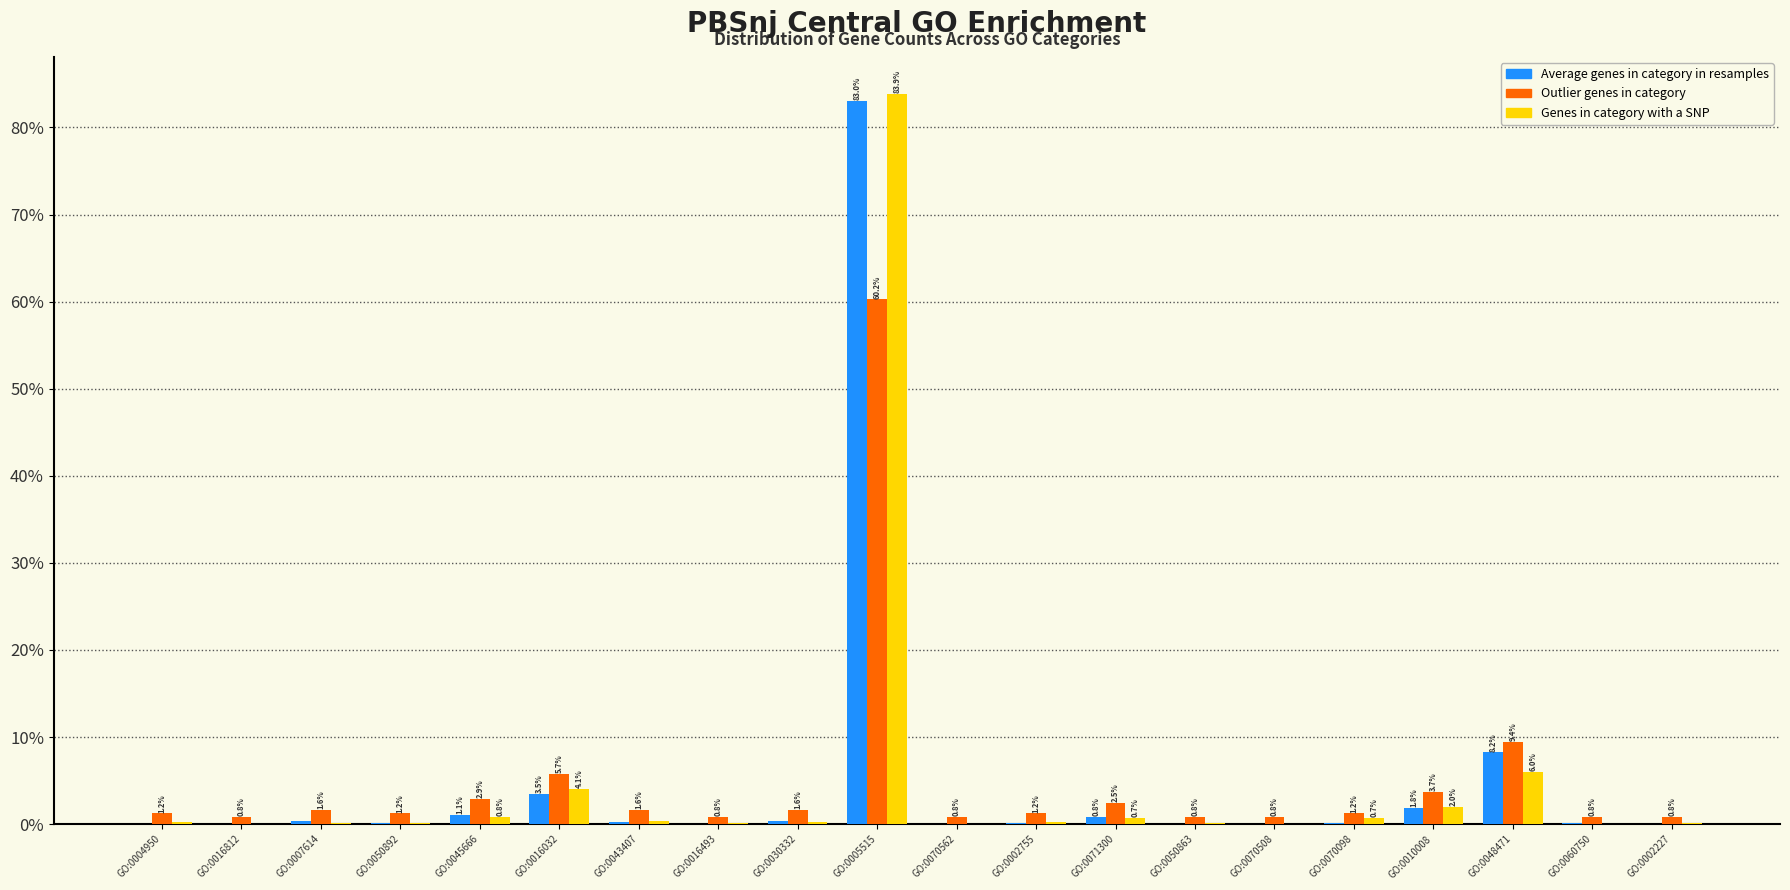

True or false: Outlier genes in category has a value of 60.2 at GO:0005515.

True